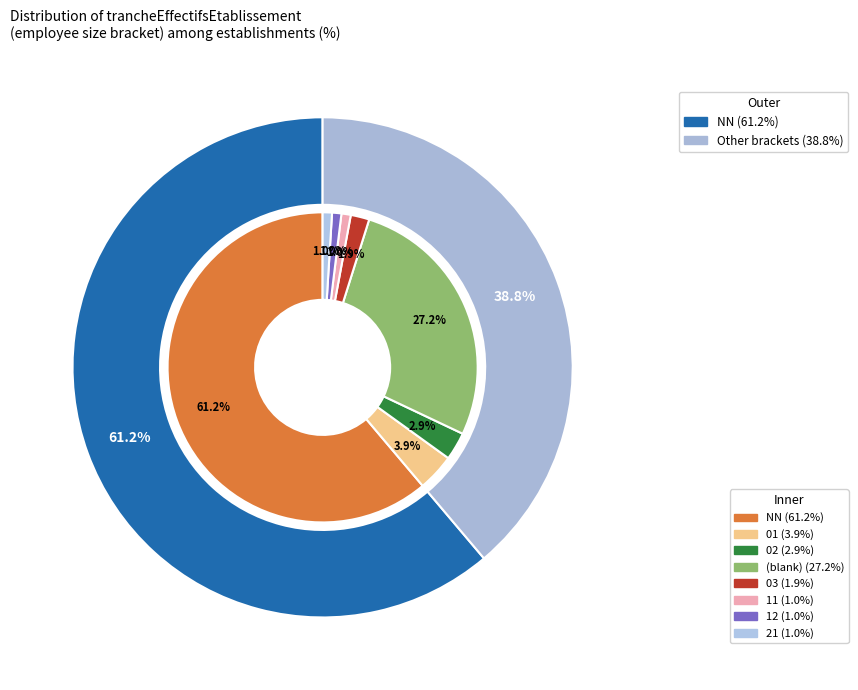

What is the majority slice?

NN